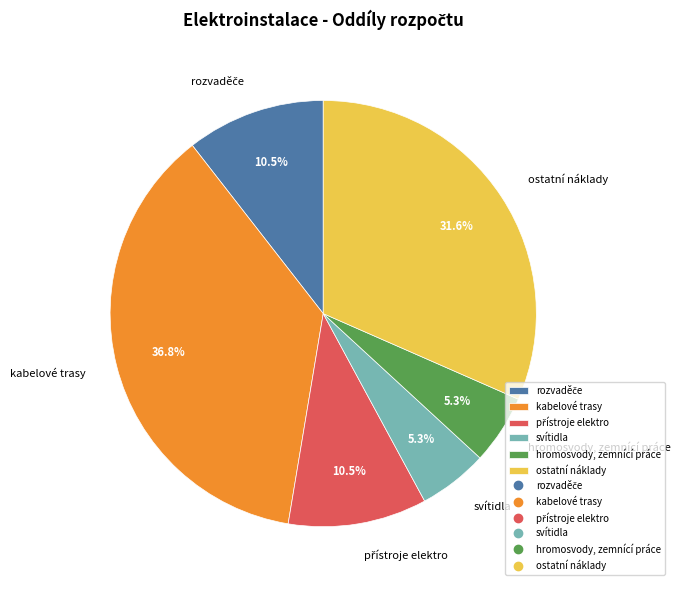

Is it true that hromosvody, zemnící práce is 5% of the pie?

True